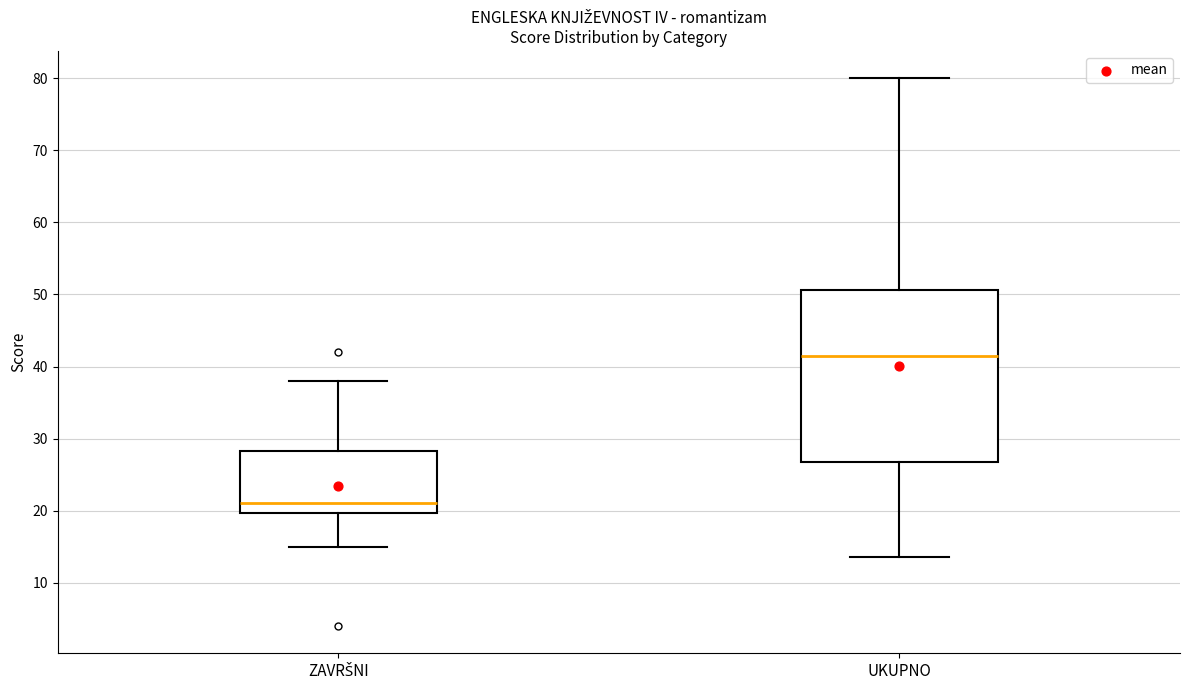

Reading left to right, read every box against the y-axis: the position of its median line, the range the box covers, and the ends of its whiskers. The values are not printed on the chart, so give them approximately, as read against the axis.

ZAVRŠNI: median 21, box 20 to 28, whiskers 15 to 38
UKUPNO: median 42, box 27 to 51, whiskers 14 to 80